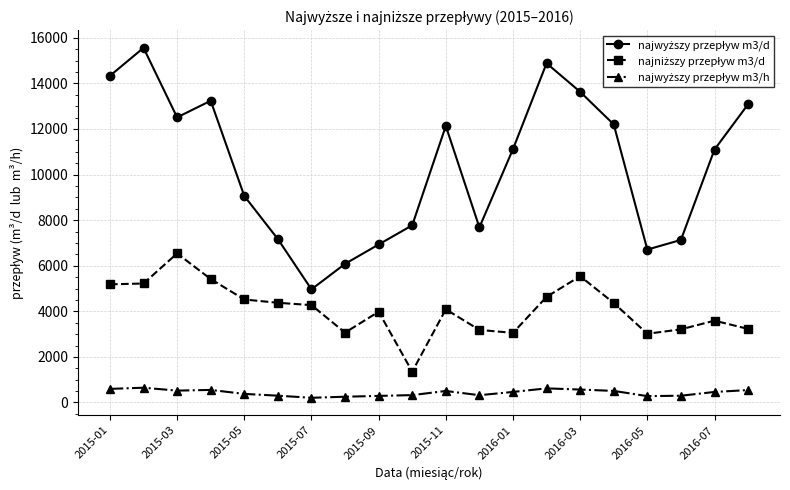

At how many categories does at least one series exceed 3772?

20